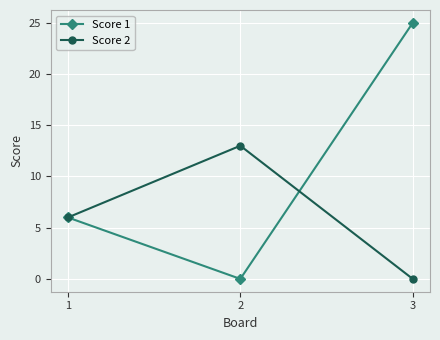

Reading right to left, transcribe all the data shown in this chart.

Score 1: 3=25	2=0	1=6
Score 2: 3=0	2=13	1=6